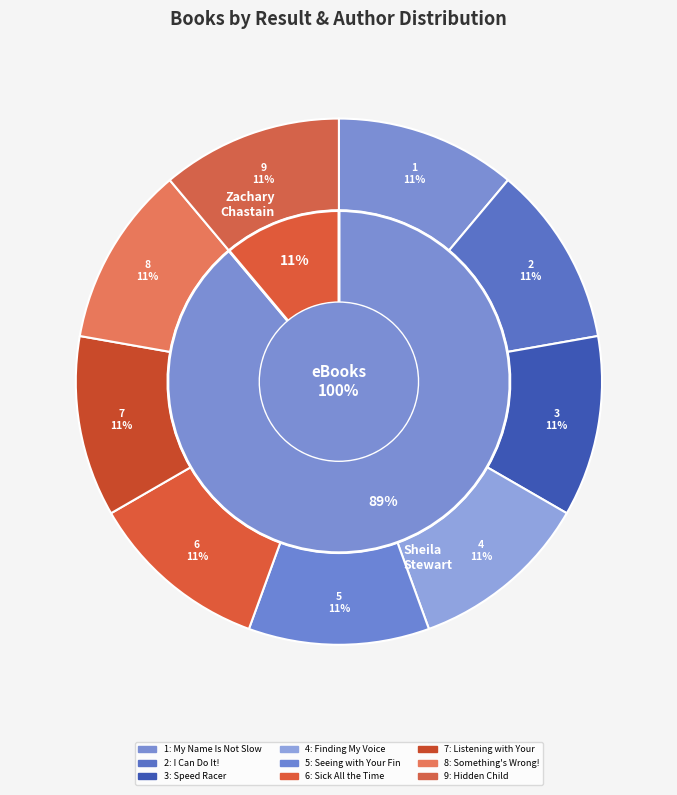

Does Hidden Child represent more than half of the total?

No